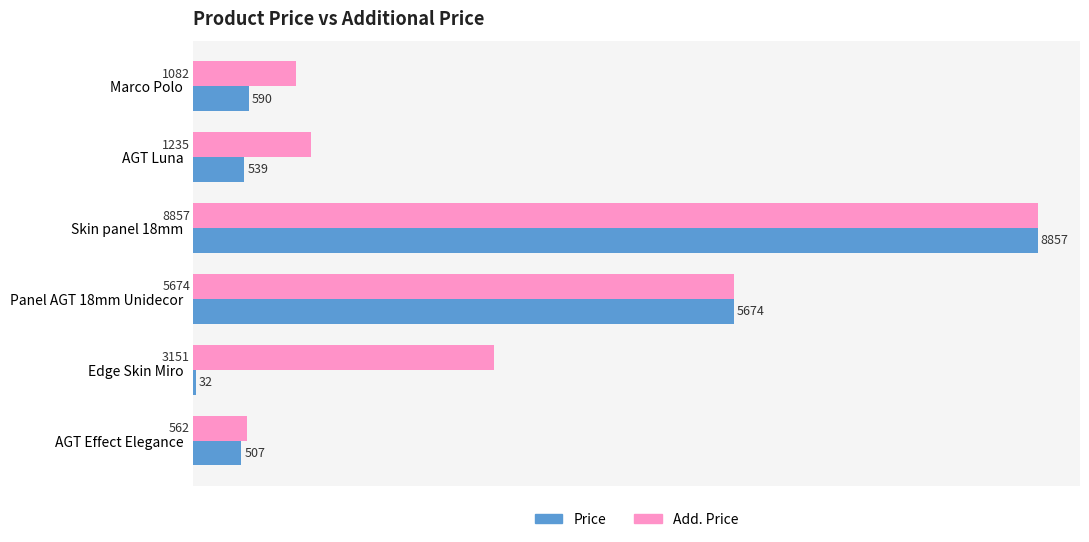

Which series has the widest spread of values?

Price